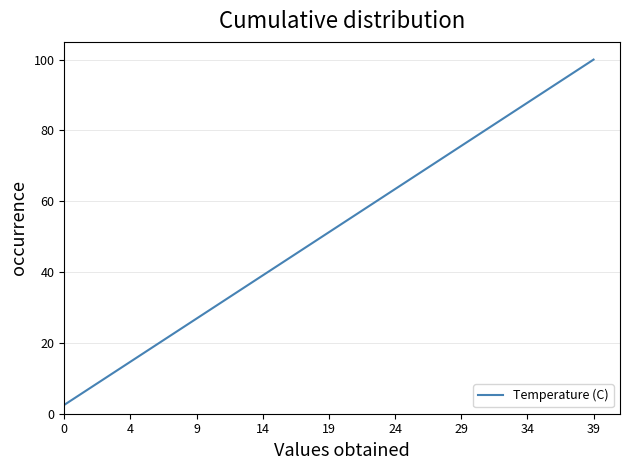

Reading left to right, extract all data points from this chart.

2.5	5.0	7.5	10.0	12.5	15.0	17.5	20.0	22.5	25.0	27.5	30.0	32.5	35.0	37.5	40.0	42.5	45.0	47.5	50.0	52.5	55.0	57.5	60.0	62.5	65.0	67.5	70.0	72.5	75.0	77.5	80.0	82.5	85.0	87.5	90.0	92.5	95.0	97.5	100.0